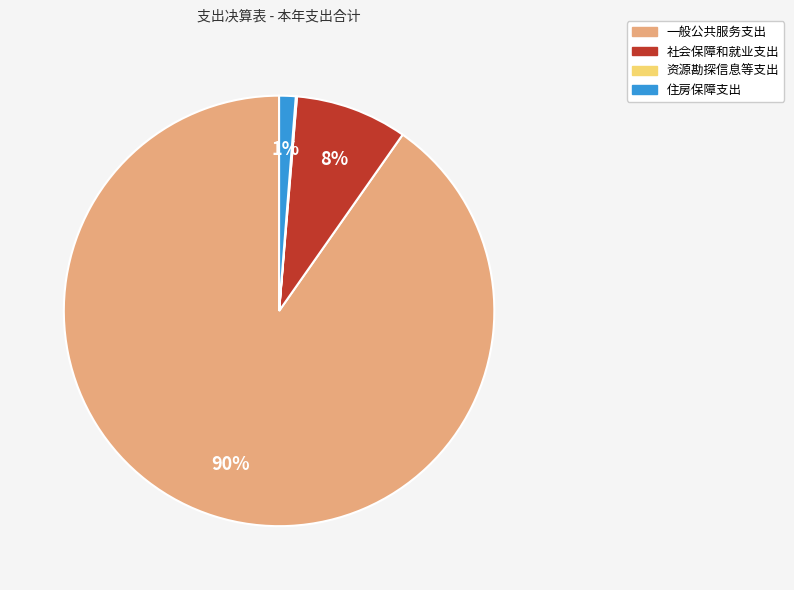

Is it true that 一般公共服务支出 is 90% of the pie?

True